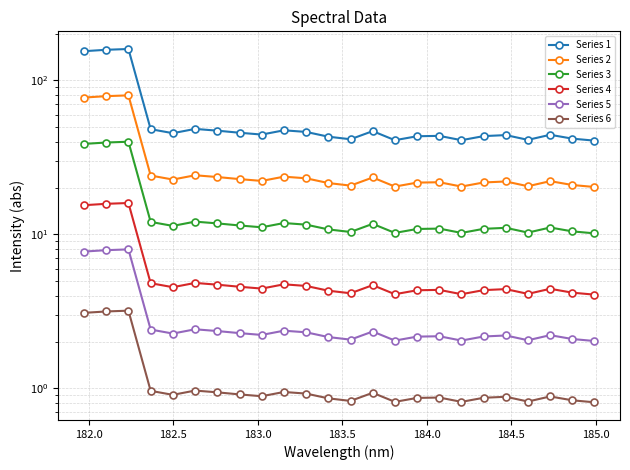

Is the value of Series 5 at 16 greater than the value of Series 6 at 21?

Yes